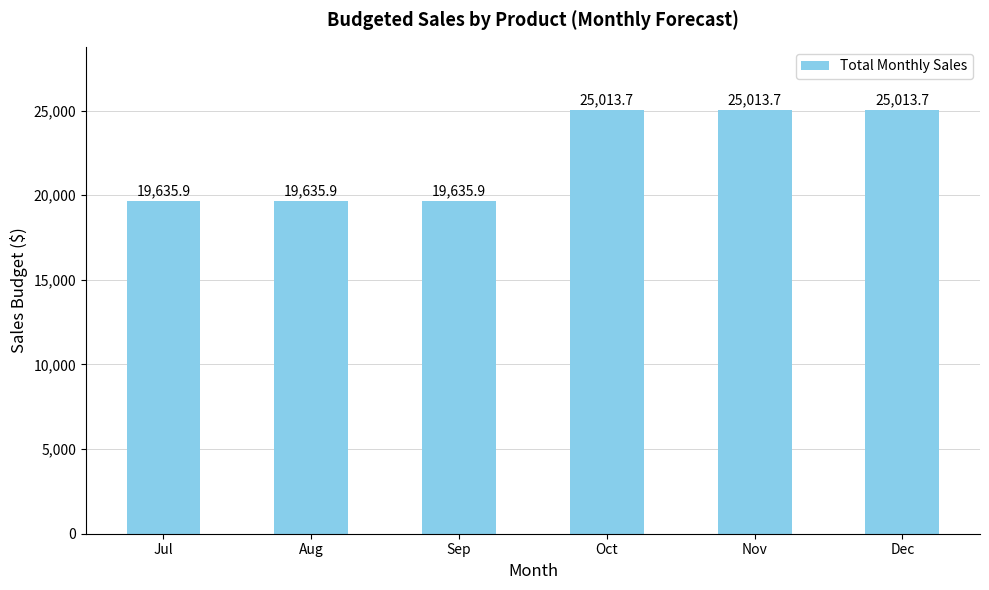

What is the sum of all values?

133948.8